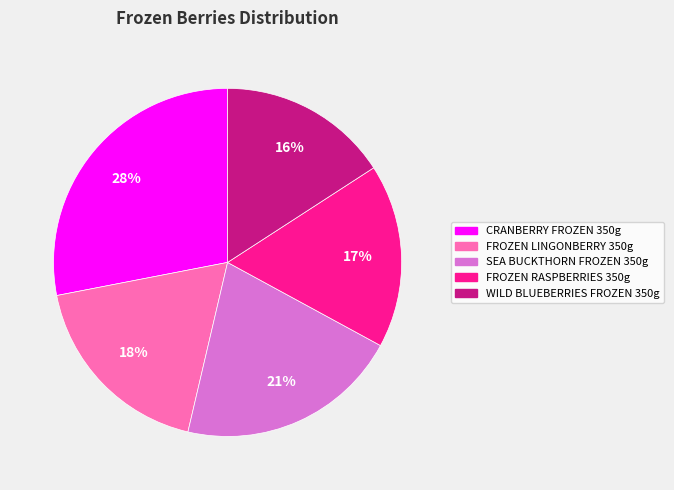

Does any single category account for the majority?

No